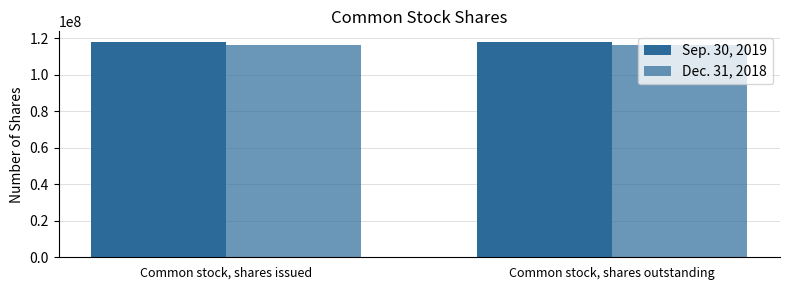

Does the chart contain any negative values?

No